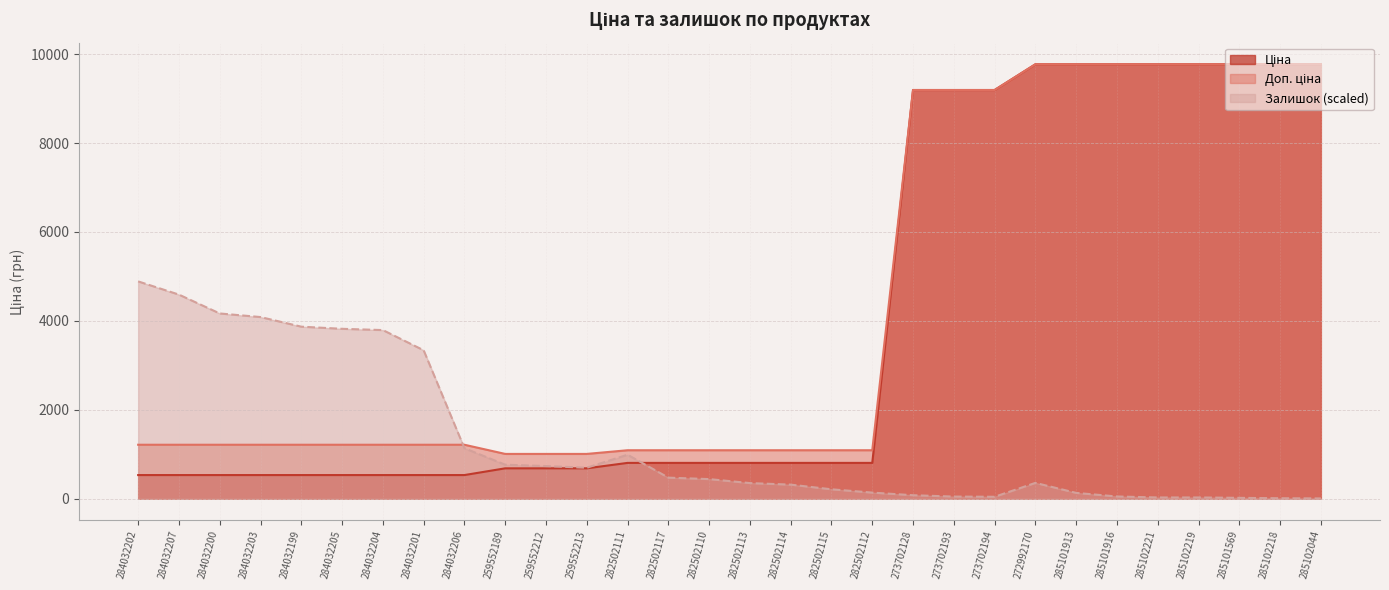

What is the sum of the Ціна values at 282502117 and 284032199?

1330.3